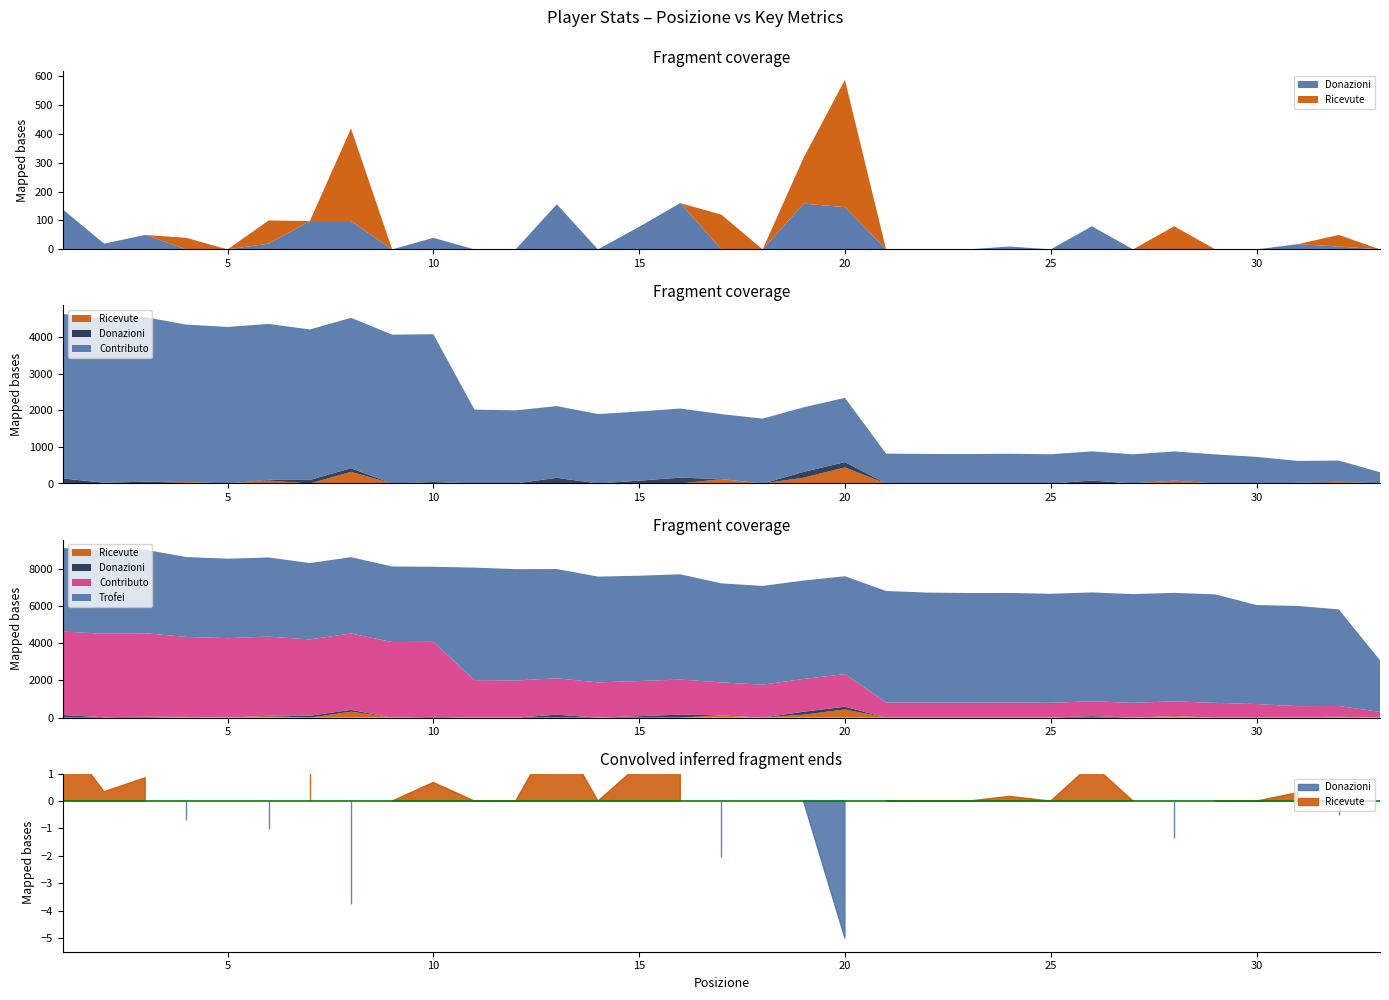

The Donazioni series shows 0 at 21. True or false?

True